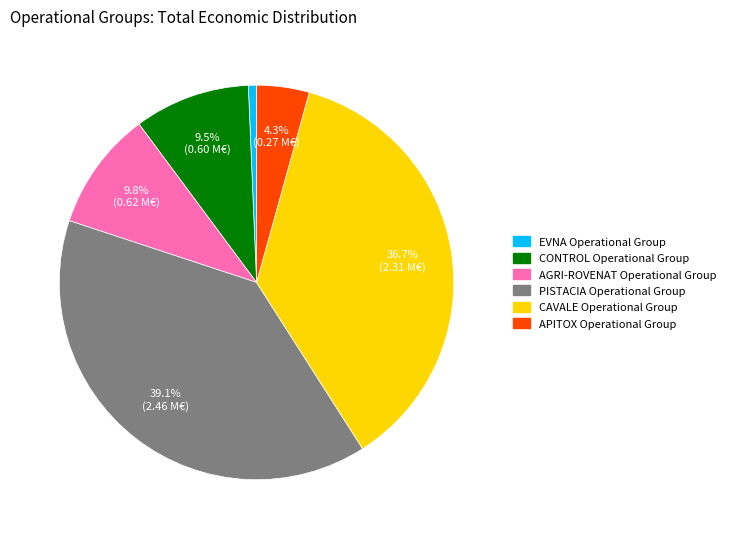

The PISTACIA slice represents 48% of the pie. True or false?

False